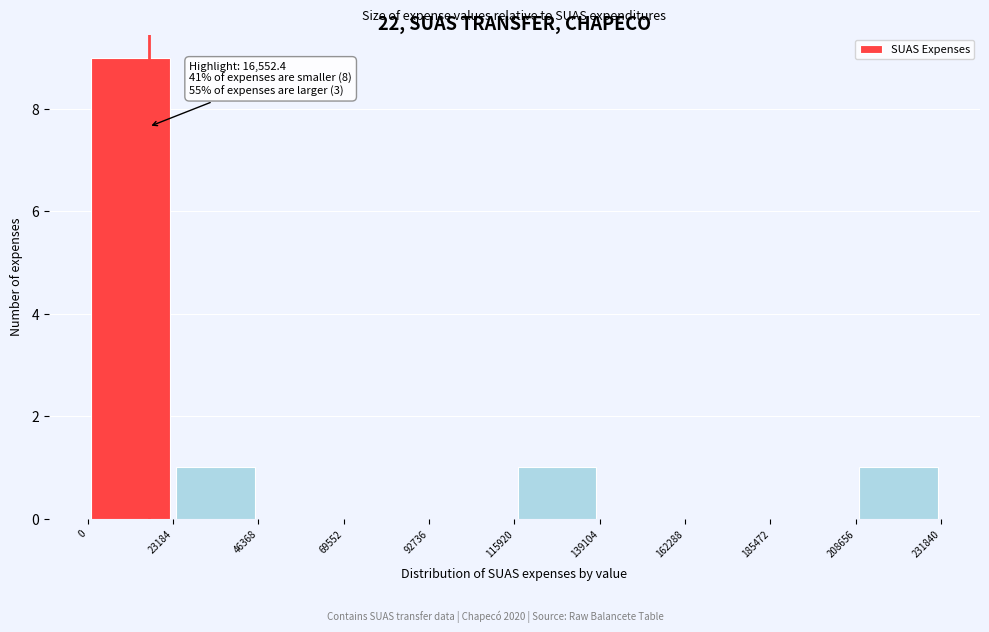

Which range on the x-axis has the tallest bar?

0 to 23184